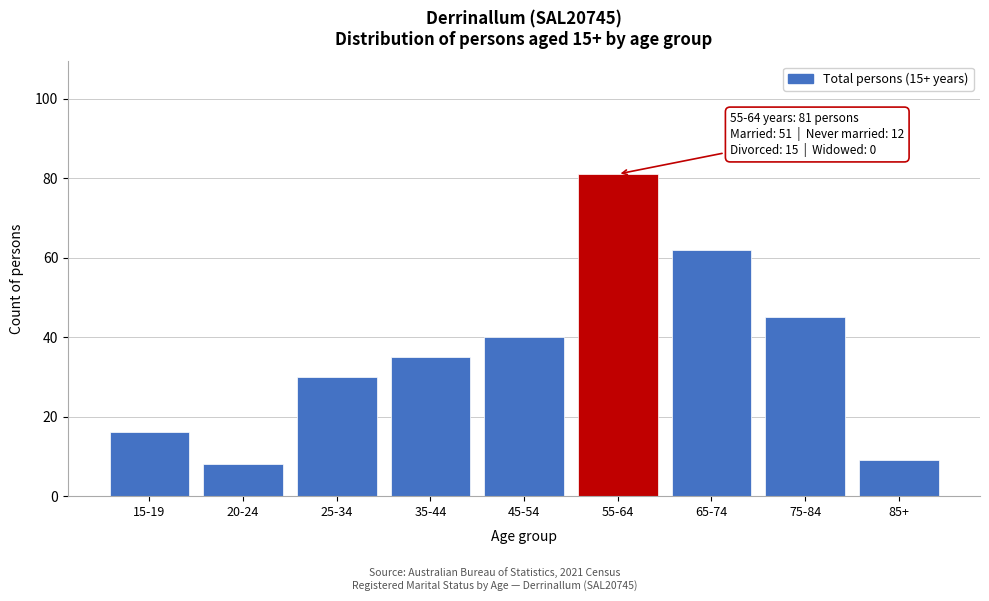

Reading left to right, what are all the values shown in this chart?

16	8	30	35	40	81	62	45	9